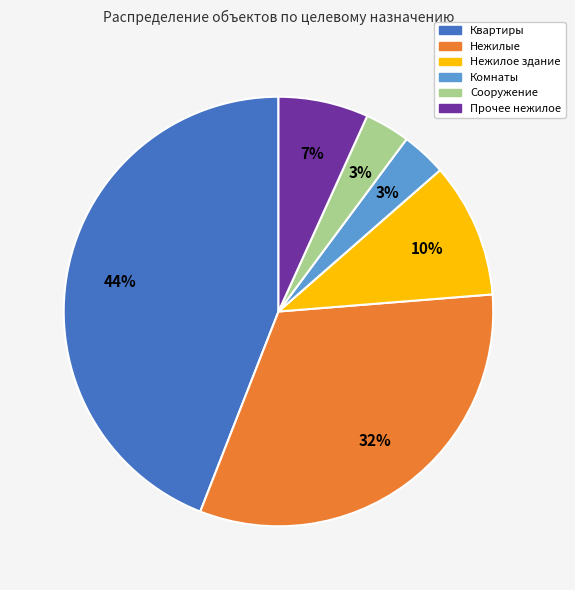

Does Квартиры account for over 50% of the chart?

No